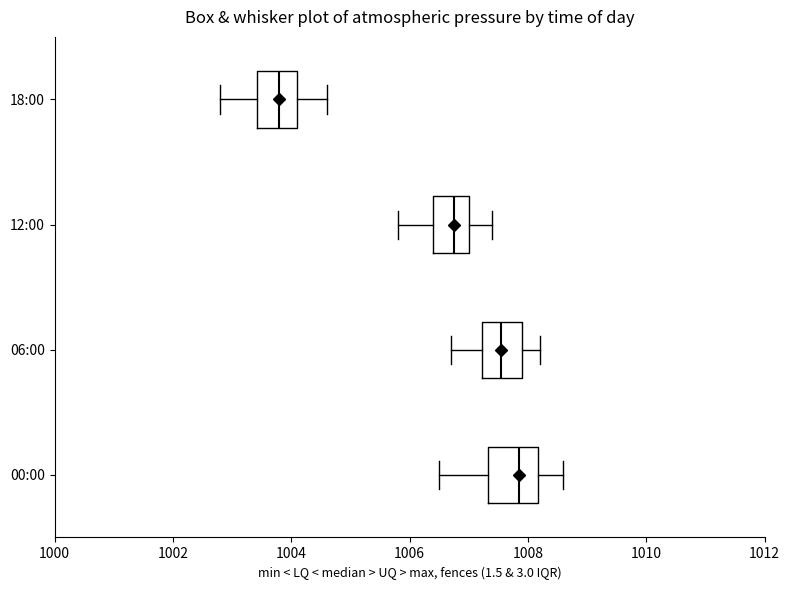

Which box has the furthest to the right median line?

00:00